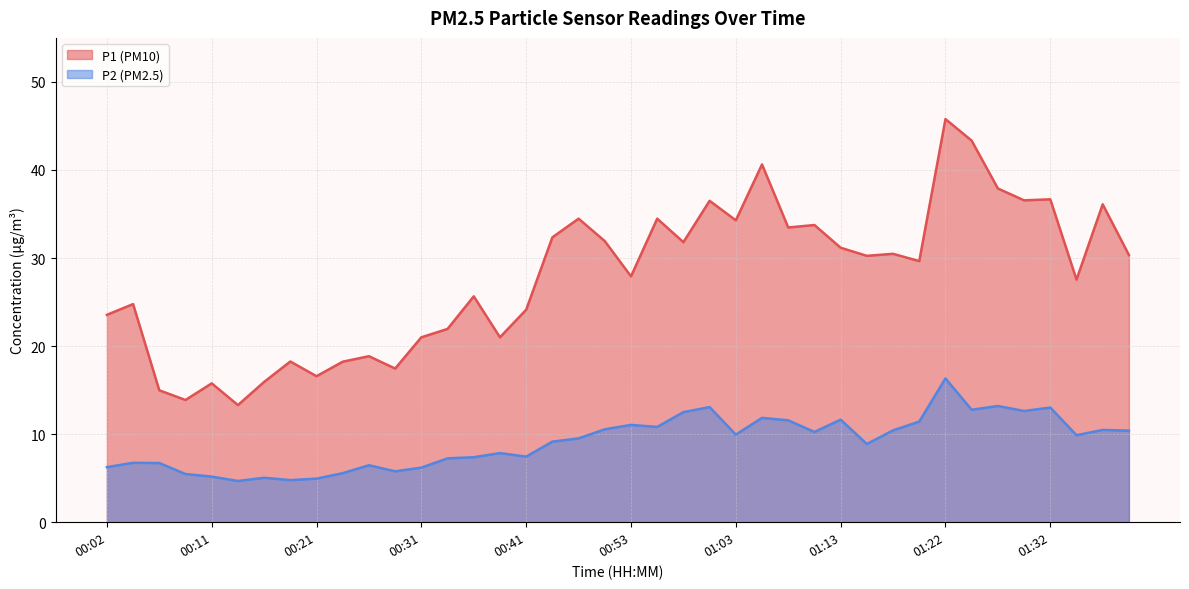

Reading left to right, transcribe all the data shown in this chart.

P1: 00:02=23.6	00:04=24.8	00:07=15.0	00:09=13.9	00:11=15.8	00:14=13.3	00:16=15.9	00:19=18.2	00:21=16.6	00:24=18.2	00:26=18.9	00:29=17.4	00:31=21.0	00:33=21.9	00:36=25.6	00:38=21.0	00:41=24.1	00:43=32.4	00:48=34.5	00:51=31.9	00:53=27.9	00:56=34.5	00:58=31.8	01:00=36.5	01:03=34.3	01:05=40.6	01:08=33.5	01:10=33.8	01:13=31.2	01:15=30.2	01:18=30.5	01:20=29.6	01:22=45.8	01:25=43.3	01:27=37.9	01:30=36.5	01:32=36.7	01:35=27.6	01:37=36.1	01:40=30.4
P2: 00:02=6.2	00:04=6.8	00:07=6.7	00:09=5.5	00:11=5.2	00:14=4.7	00:16=5.0	00:19=4.8	00:21=5.0	00:24=5.6	00:26=6.5	00:29=5.8	00:31=6.2	00:33=7.2	00:36=7.4	00:38=7.8	00:41=7.5	00:43=9.2	00:48=9.5	00:51=10.6	00:53=11.1	00:56=10.8	00:58=12.5	01:00=13.1	01:03=9.9	01:05=11.8	01:08=11.6	01:10=10.2	01:13=11.7	01:15=8.9	01:18=10.4	01:20=11.4	01:22=16.3	01:25=12.8	01:27=13.2	01:30=12.6	01:32=13.0	01:35=9.9	01:37=10.5	01:40=10.4